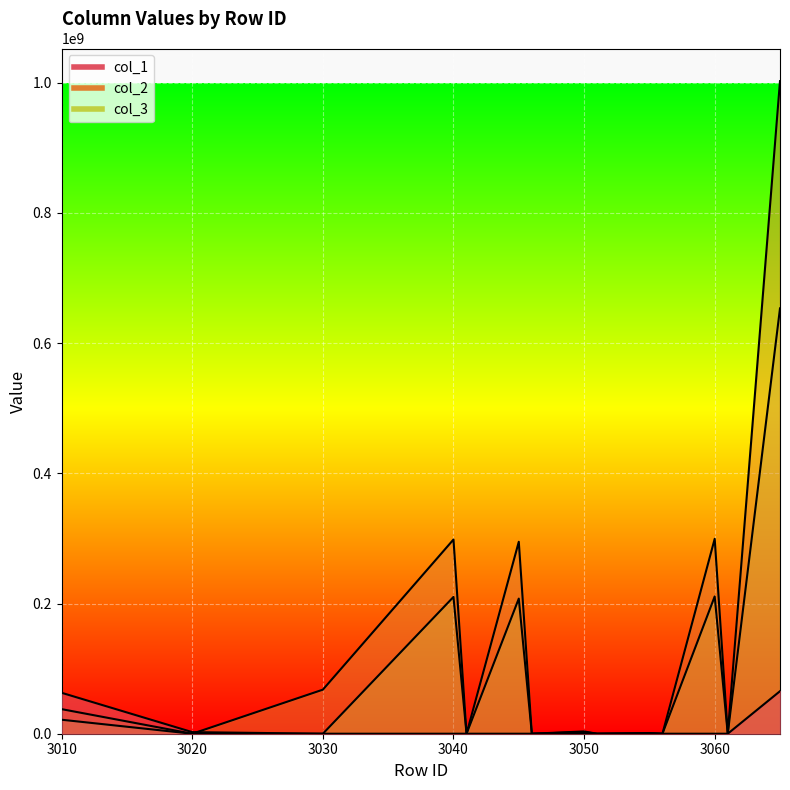

Where do col_3 and col_1 first cross each other?

3040 and 3041